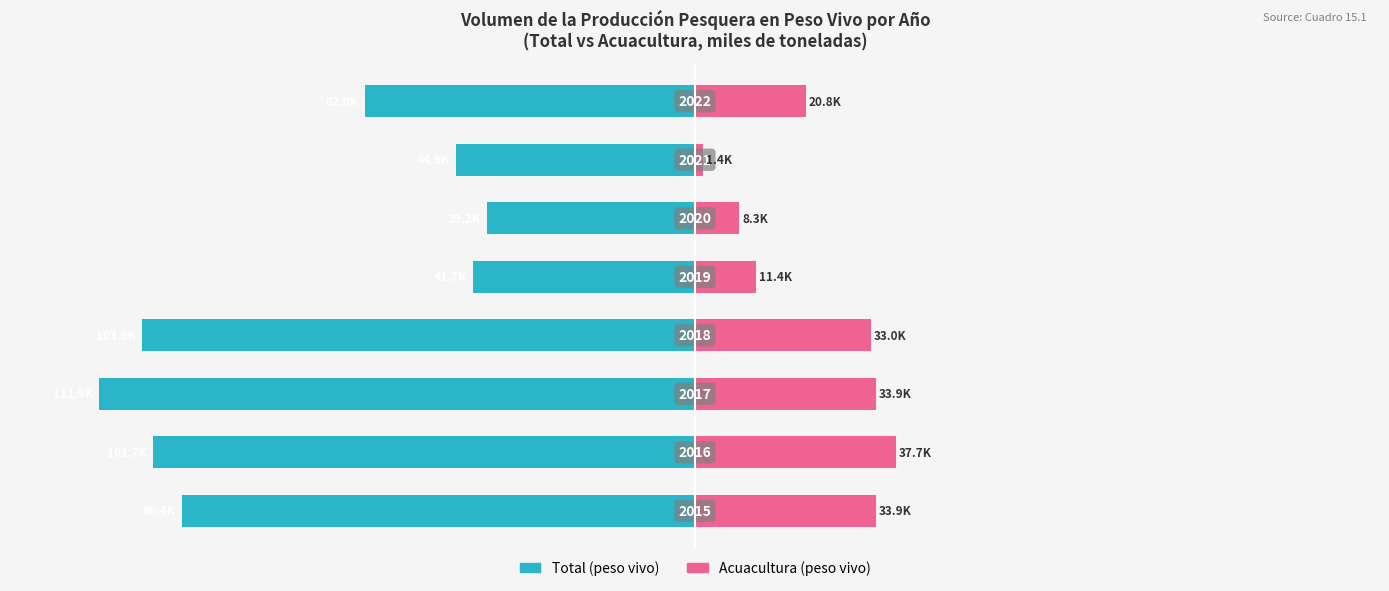

What are all the series names shown in the legend?

Total (peso vivo), Acuacultura (peso vivo)